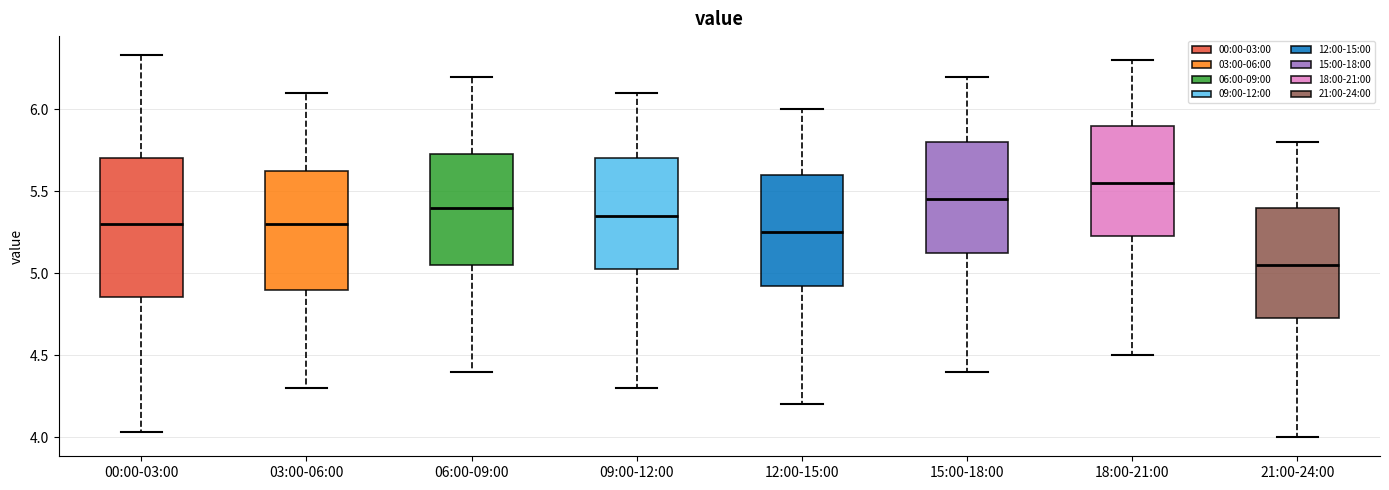

Where is the lower edge of the box for 00:00-03:00 on the y-axis? The values are not printed on the chart, so give them approximately, as read against the axis.

4.85